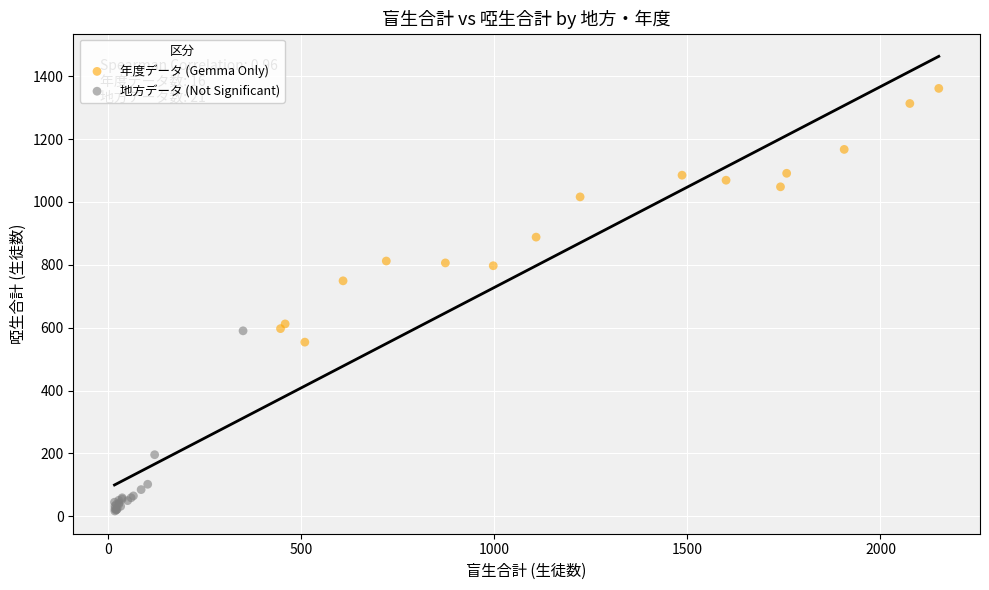

Which series has the largest Y range (max minus min)?

年度データ (Gemma Only)